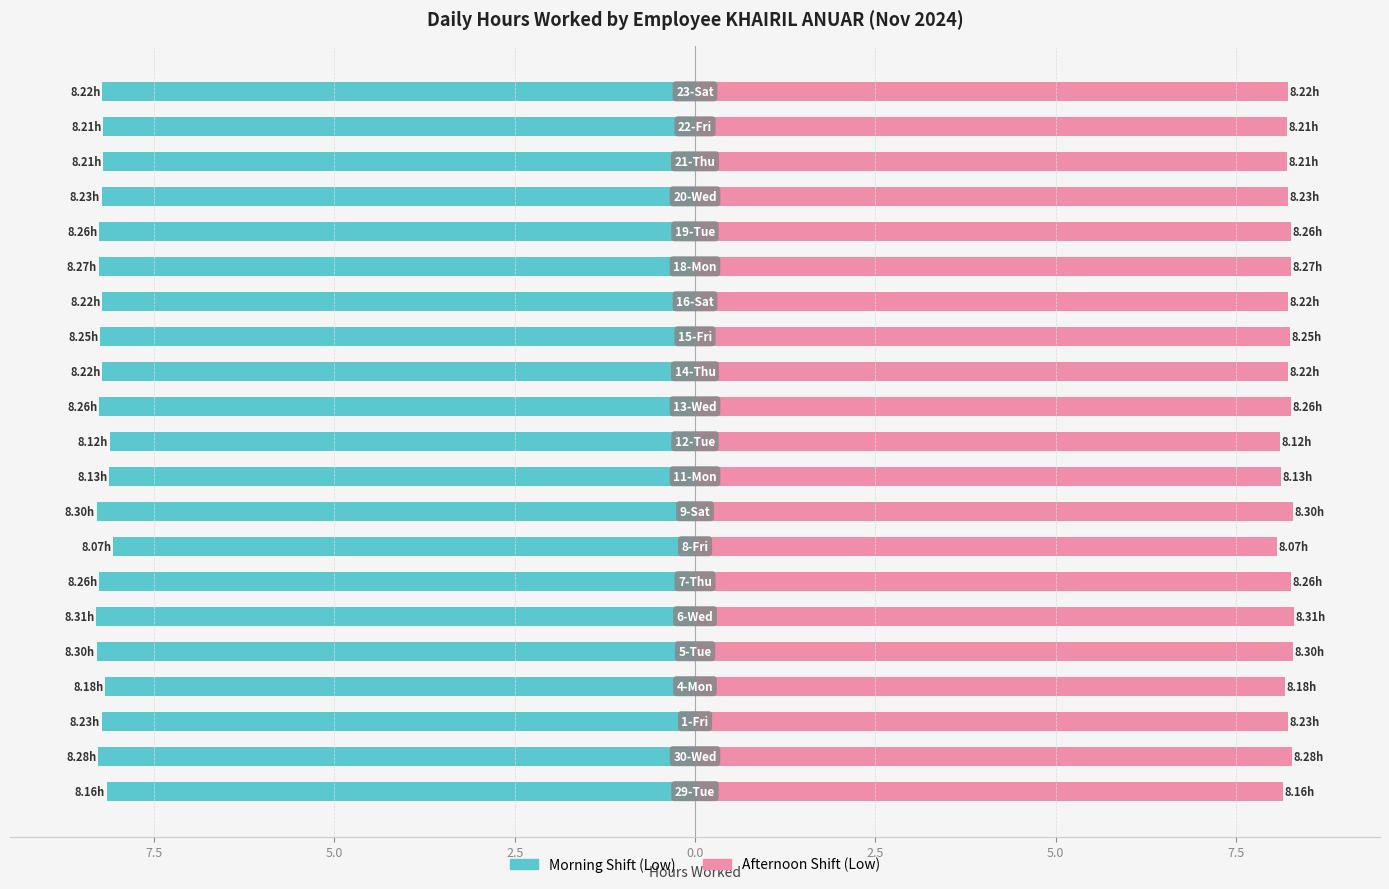

How many groups of bars are there?

21